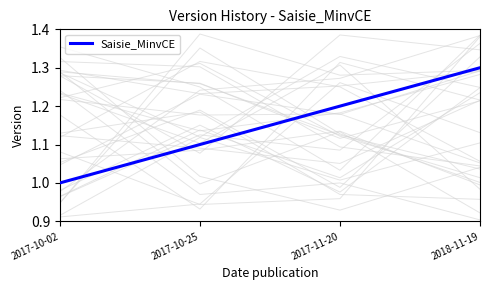

The value at 2017-11-20 is 2.0. True or false?

False